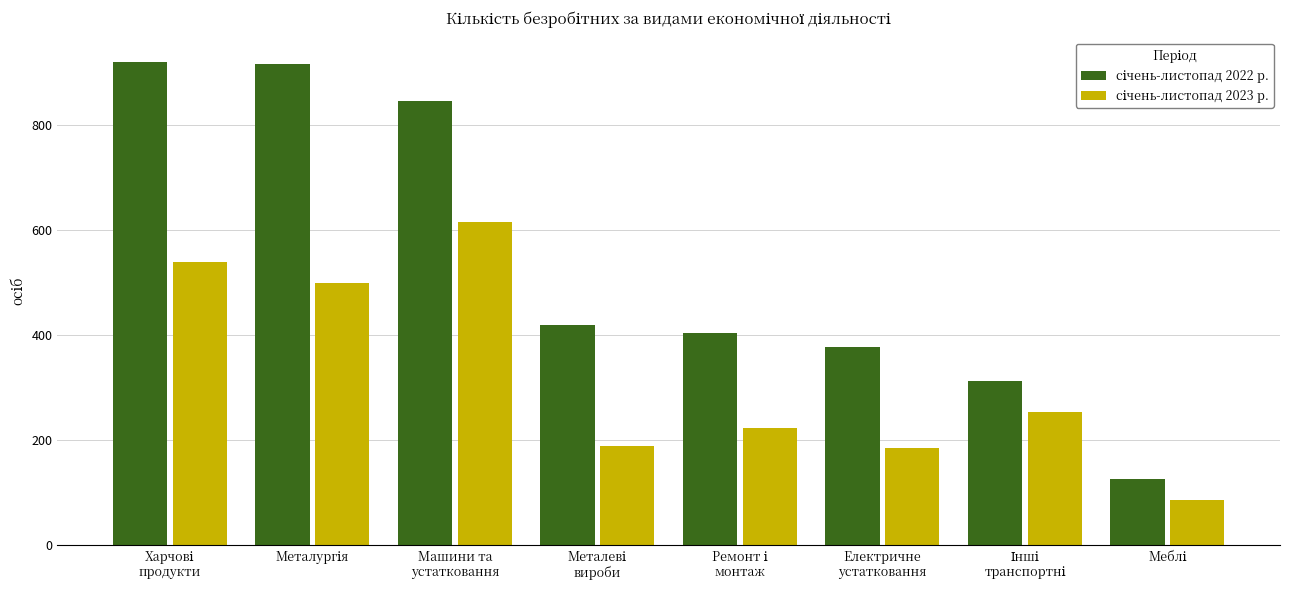

True or false: січень-листопад 2022 р. has a value of 109 at Ремонт і
монтаж.

False